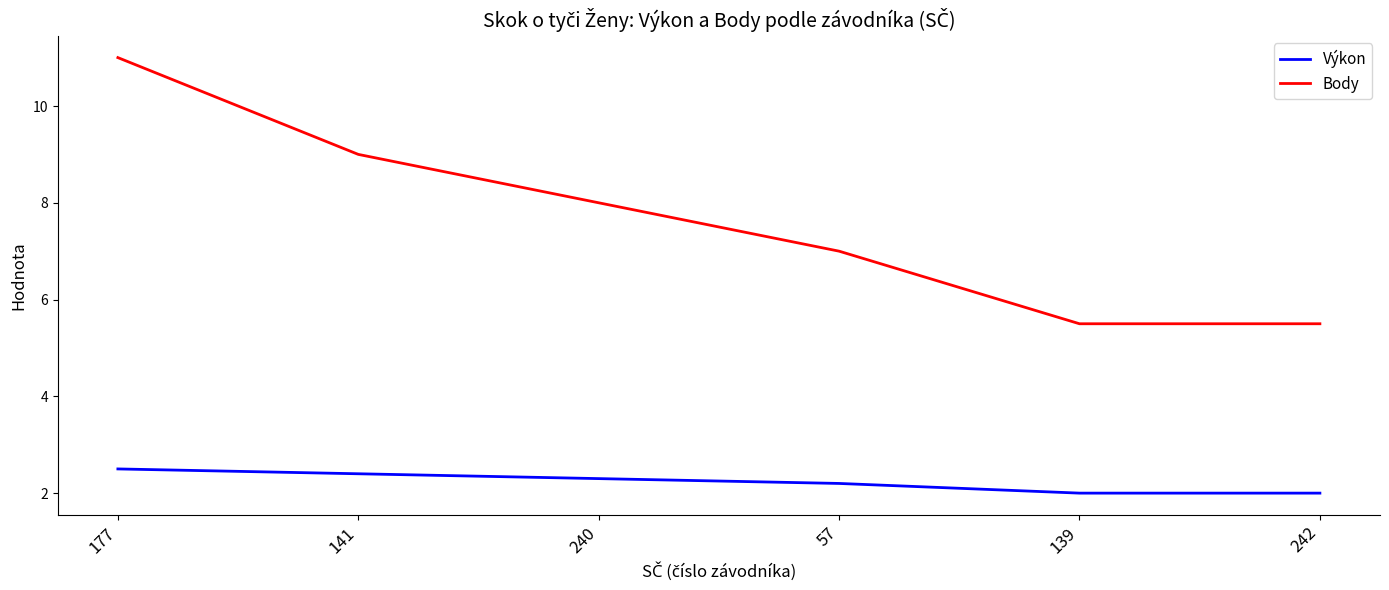

What is the maximum value for Výkon?

2.5